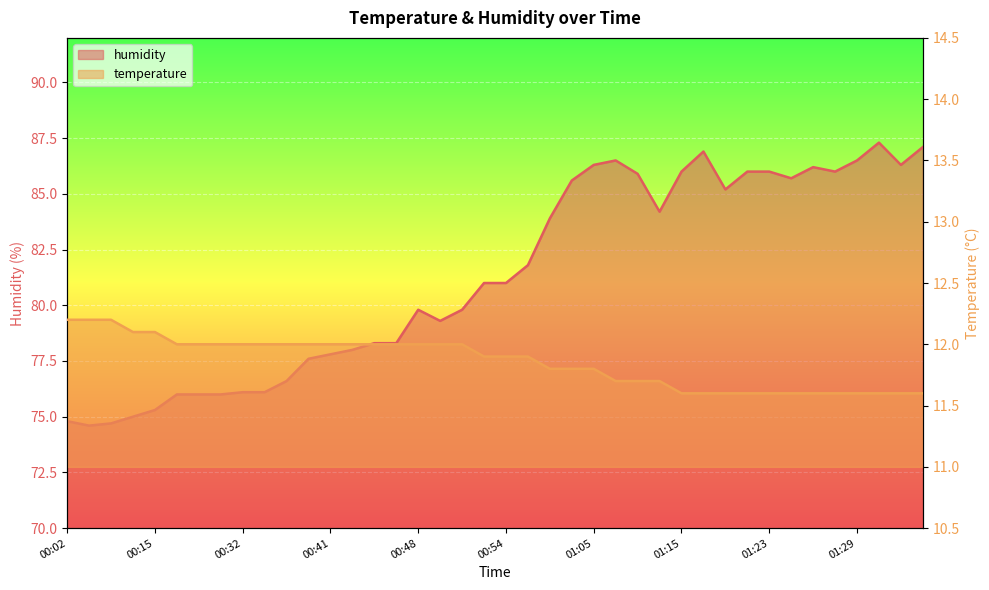

What is the value of the temperature point at the 36th from the left?

11.6